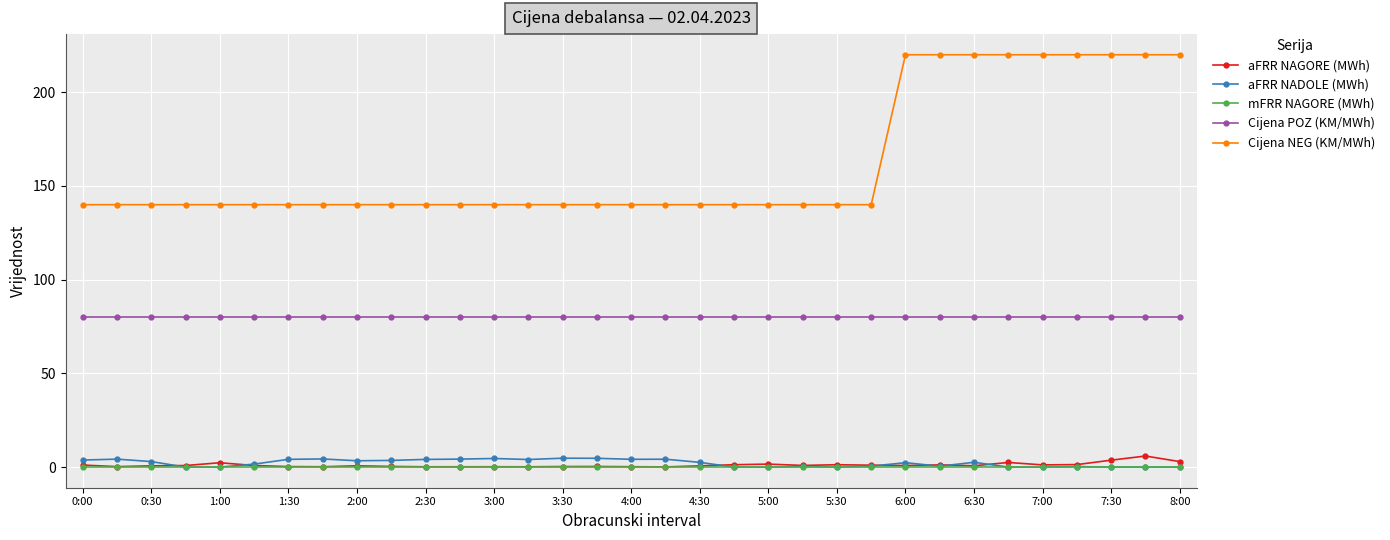

What is the maximum value for Cijena POZ (KM/MWh)?

80.0